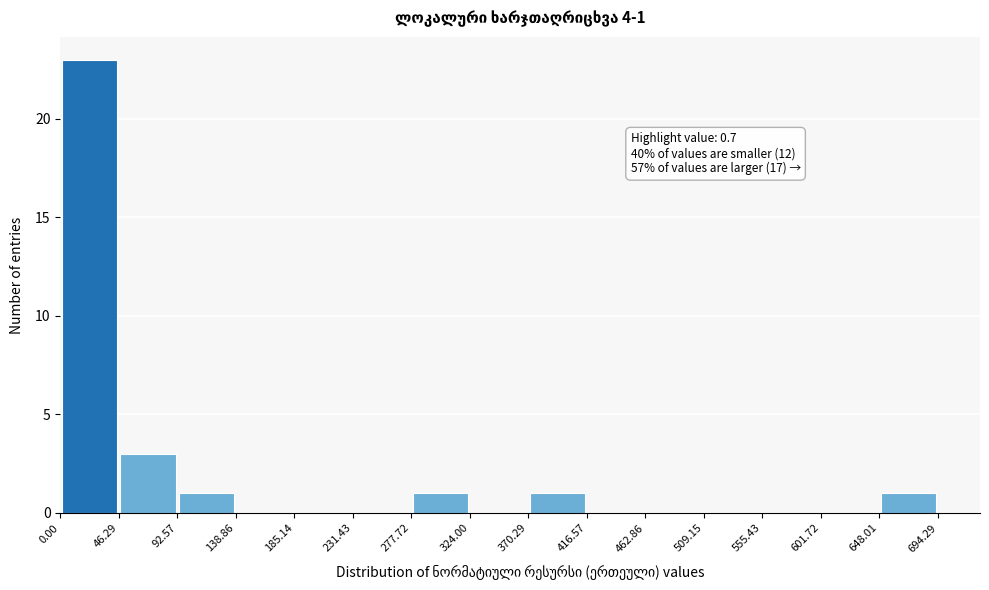

Over which range of the x-axis is the bar tallest?

0.00 to 46.29